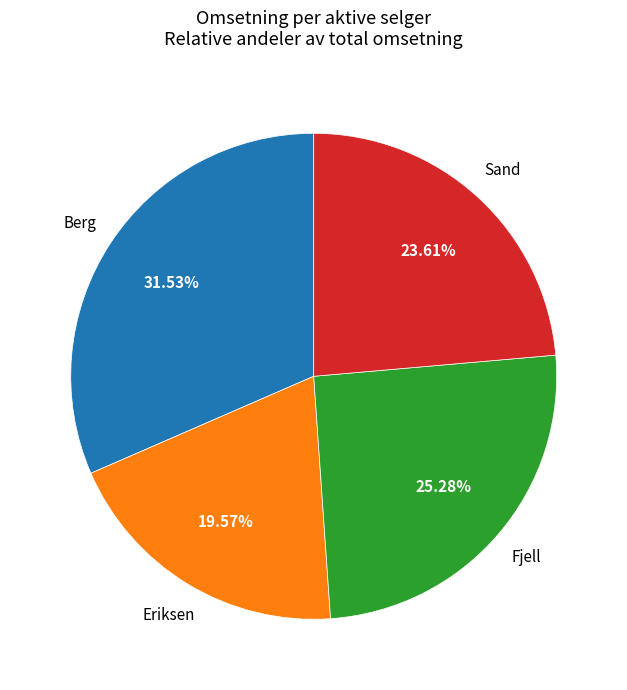

Which has a higher value, Eriksen or Fjell?

Fjell